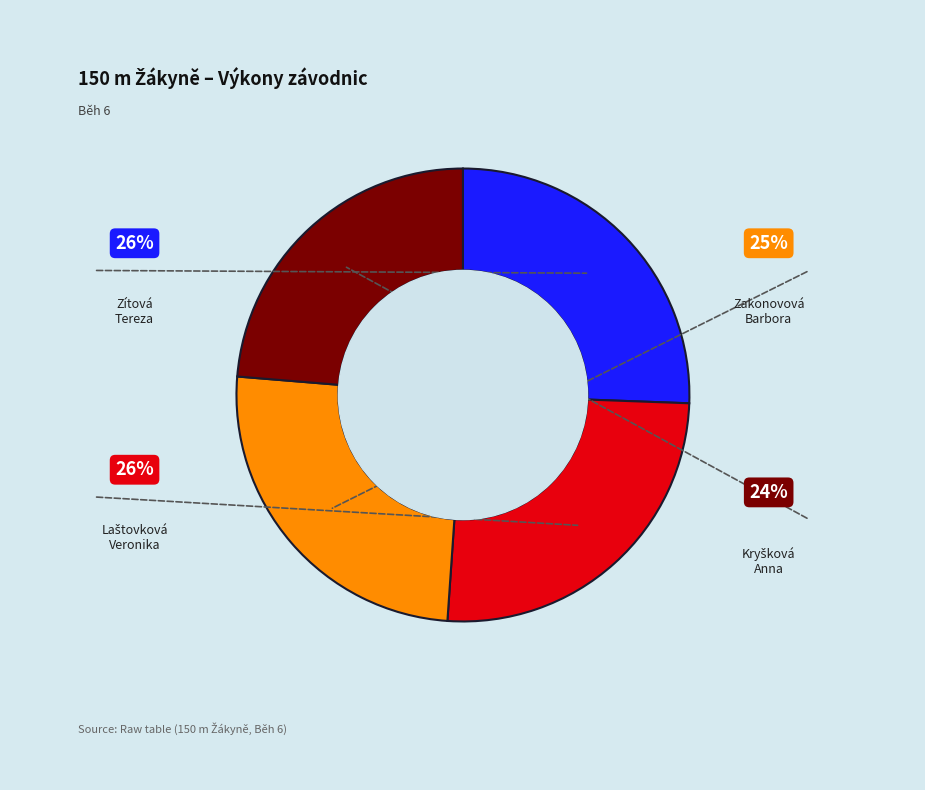

Does any single category account for the majority?

No